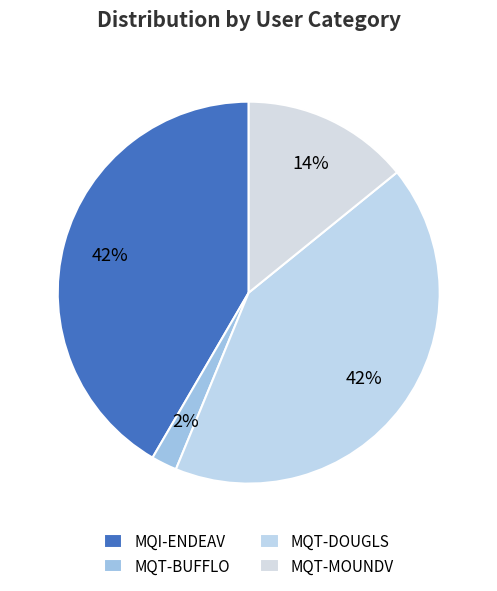

Which slice is the smallest?

MQT-BUFFLO